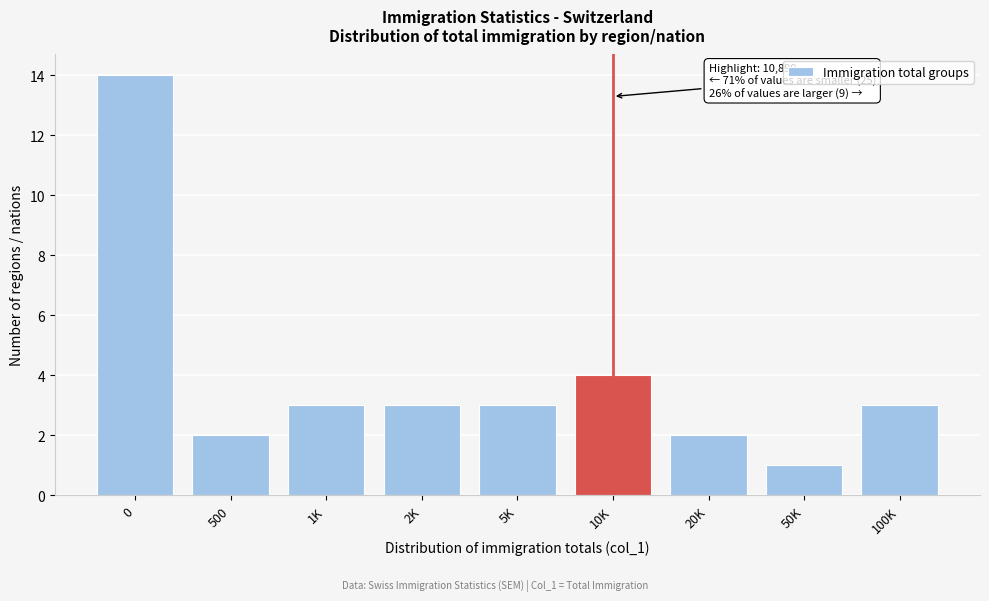

Reading right to left, transcribe all the data shown in this chart.

100K=3	50K=1	20K=2	10K=4	5K=3	2K=3	1K=3	500=2	0=14